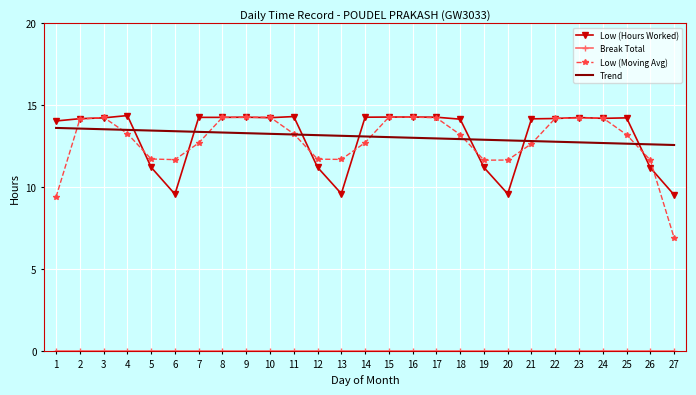

What is the difference between the highest and lowest values at 13?

13.1